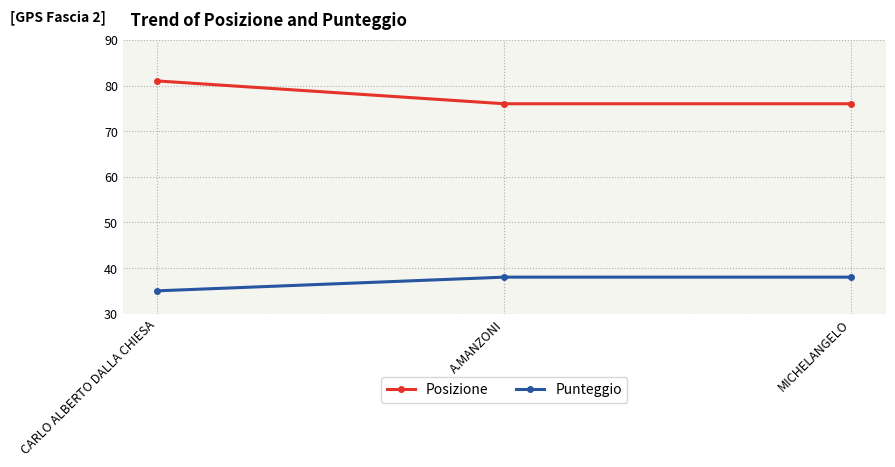

What are all the series names shown in the legend?

Posizione, Punteggio